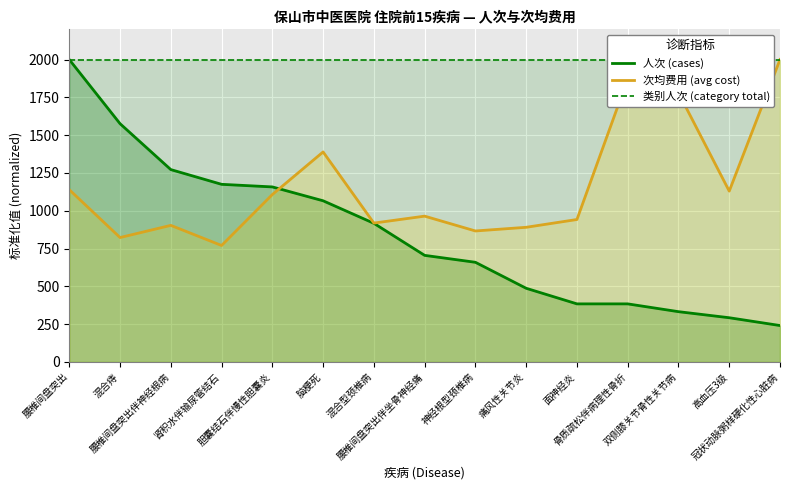

Does the chart display data point markers on the line(s)?

No